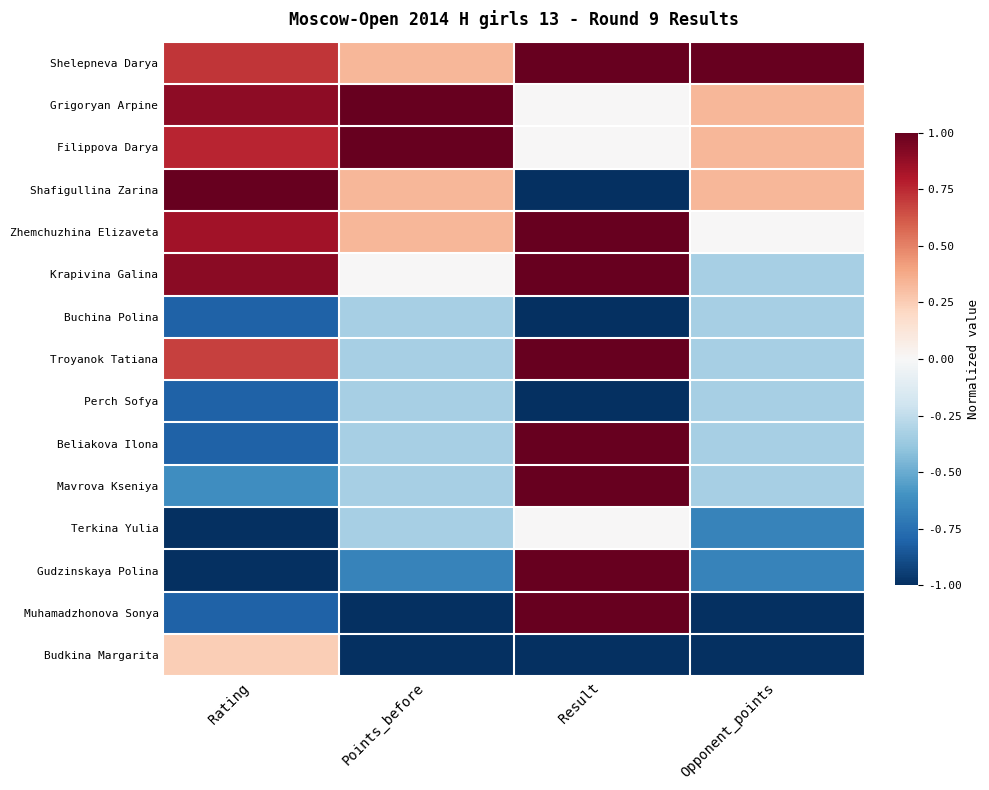

How many data points does each series have?

4